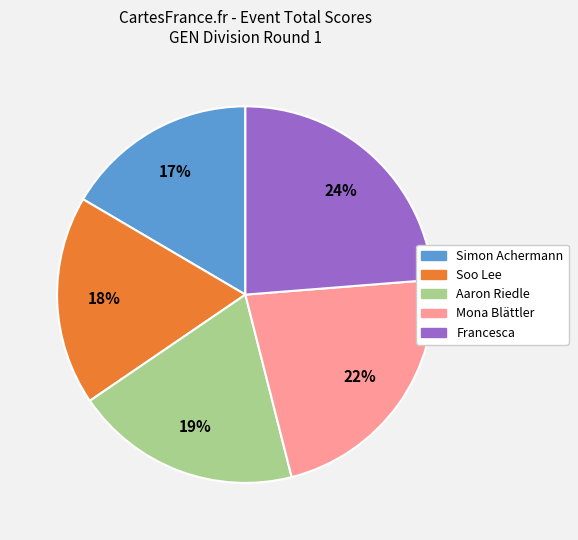

To the nearest percent, what percentage of the pie is Simon Achermann?

17%